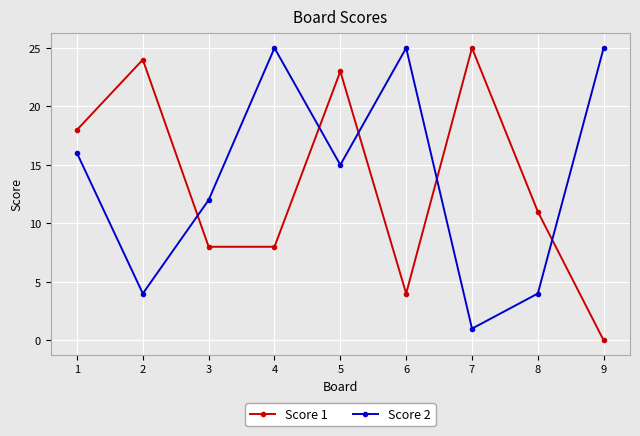

Reading right to left, what are all the values shown in this chart?

Score 1: 0	11	25	4	23	8	8	24	18
Score 2: 25	4	1	25	15	25	12	4	16